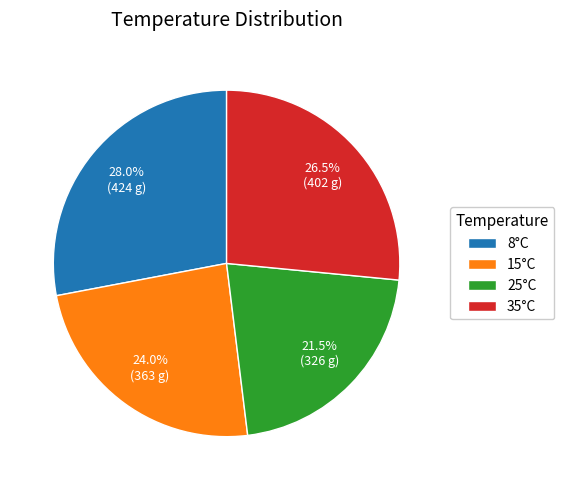

What percentage do 25°C and 8°C together represent?

49.5%